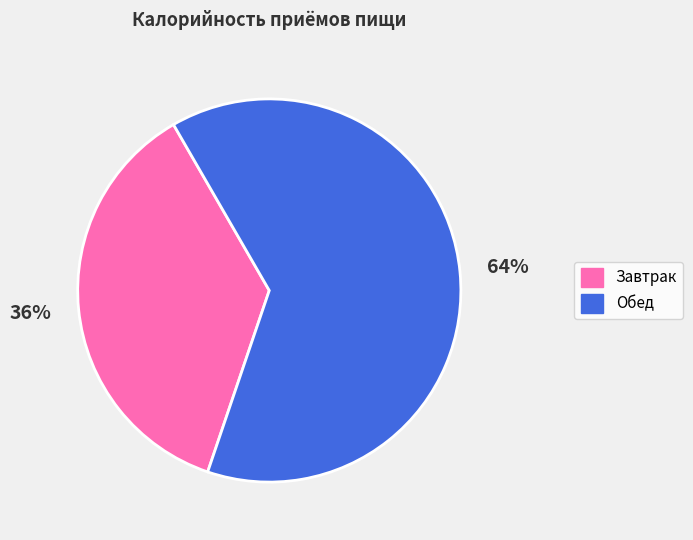

Approximately how many times larger is the value at Завтрак compared to Обед?

0.6